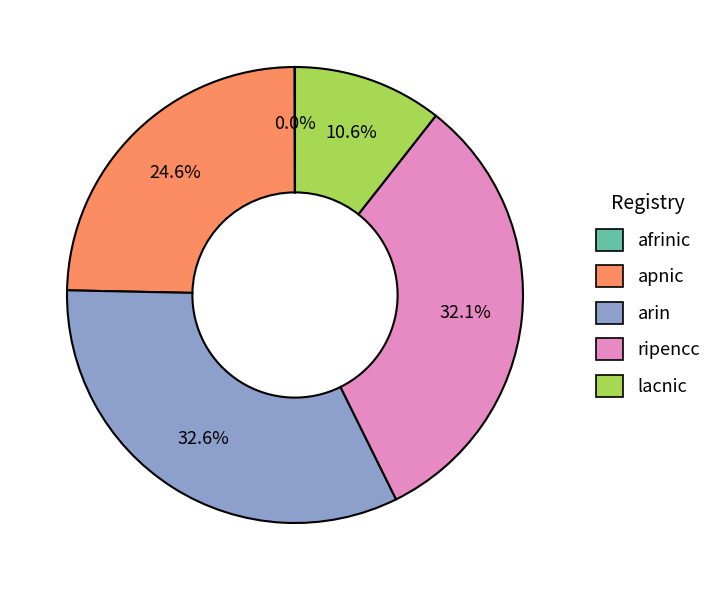

Approximately how many times larger is the value at lacnic compared to apnic?

0.4